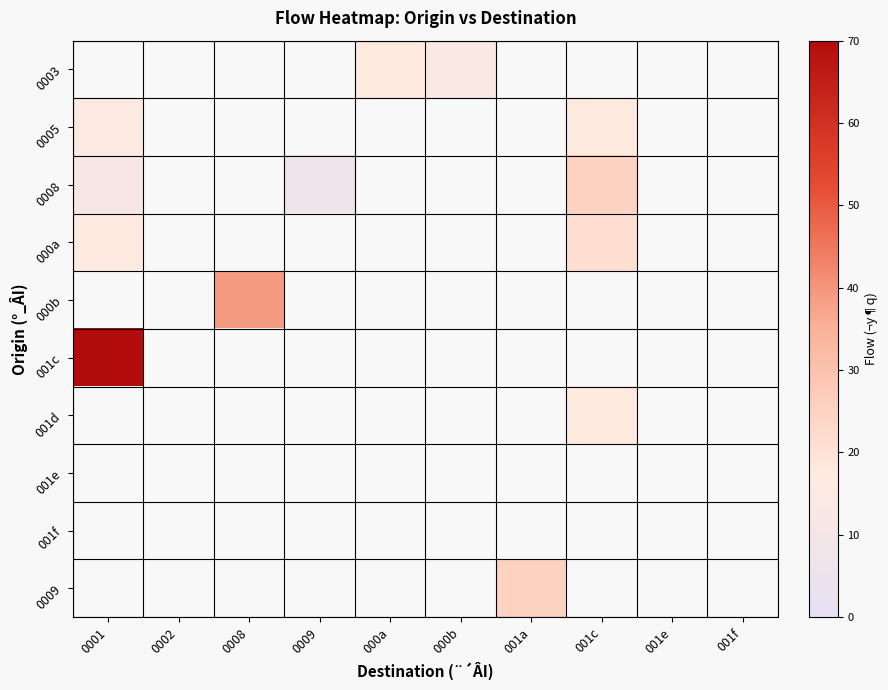

What is the minimum value shown in the chart?

7.0